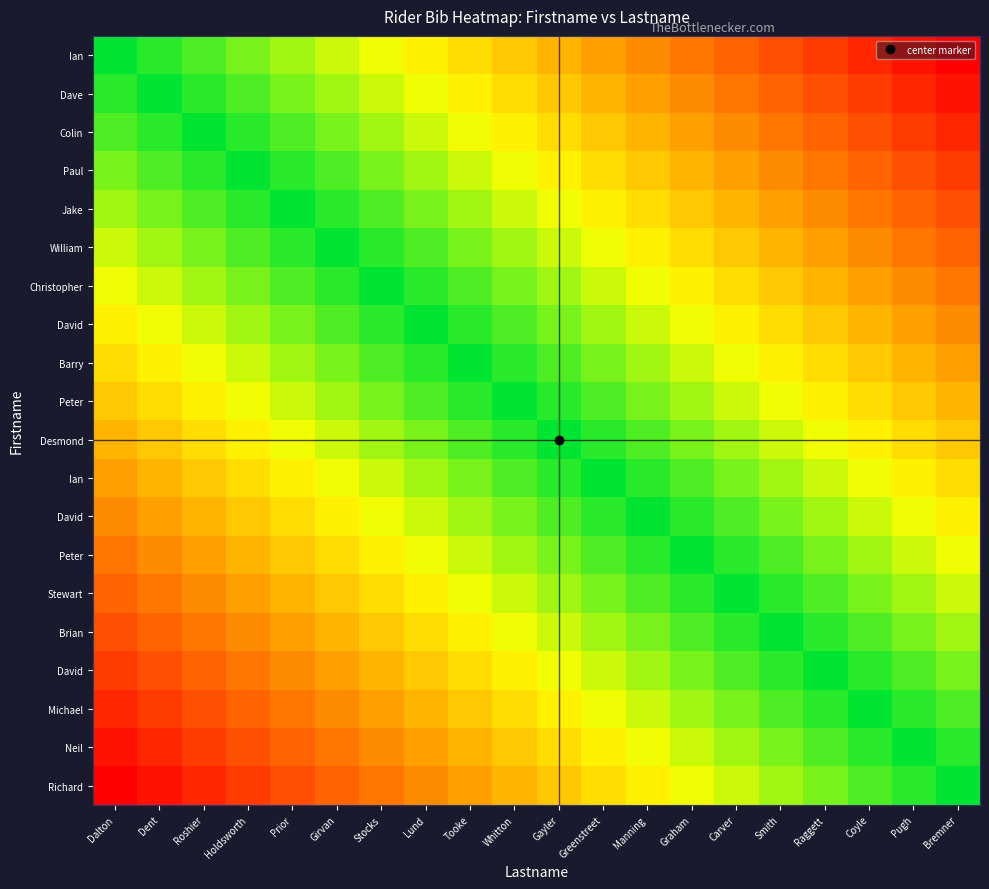

What is the difference between the highest and lowest values at Gayler?

1.0